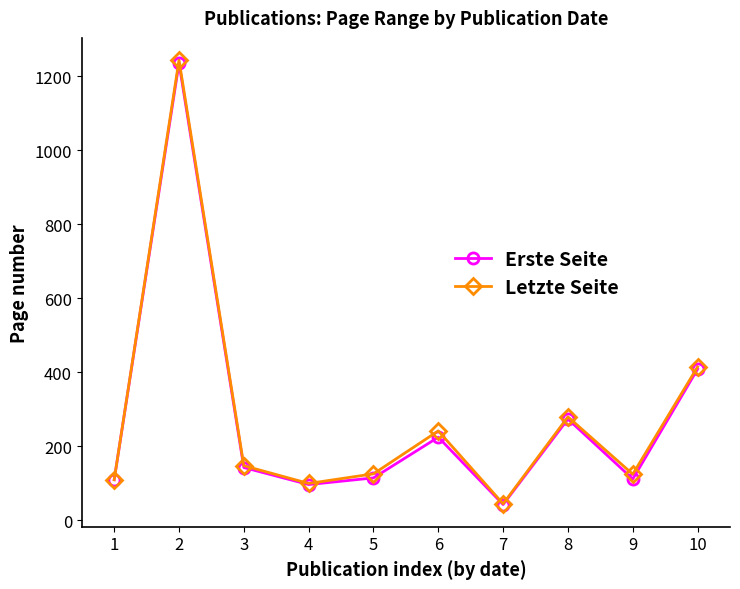

What is the highest value of the Letzte Seite series?

1243